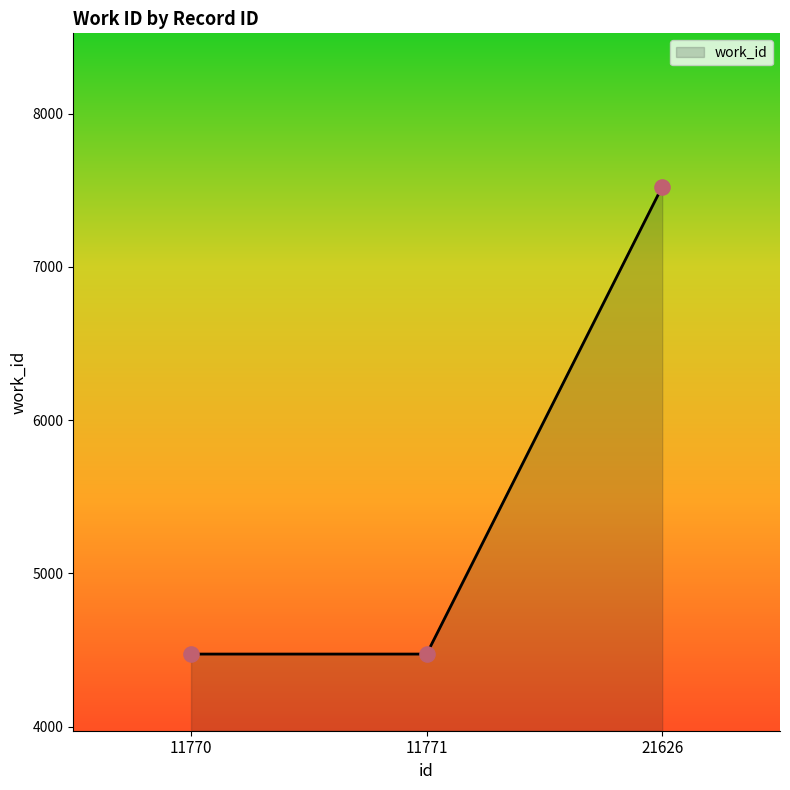

What is the ratio of the value at 11770 to the value at 21626?

0.6